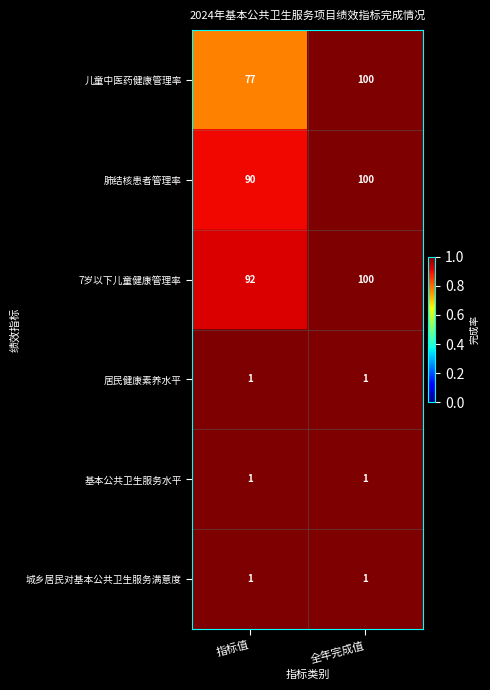

What value does the 7岁以下儿童健康管理率 series have at 全年完成值?

100